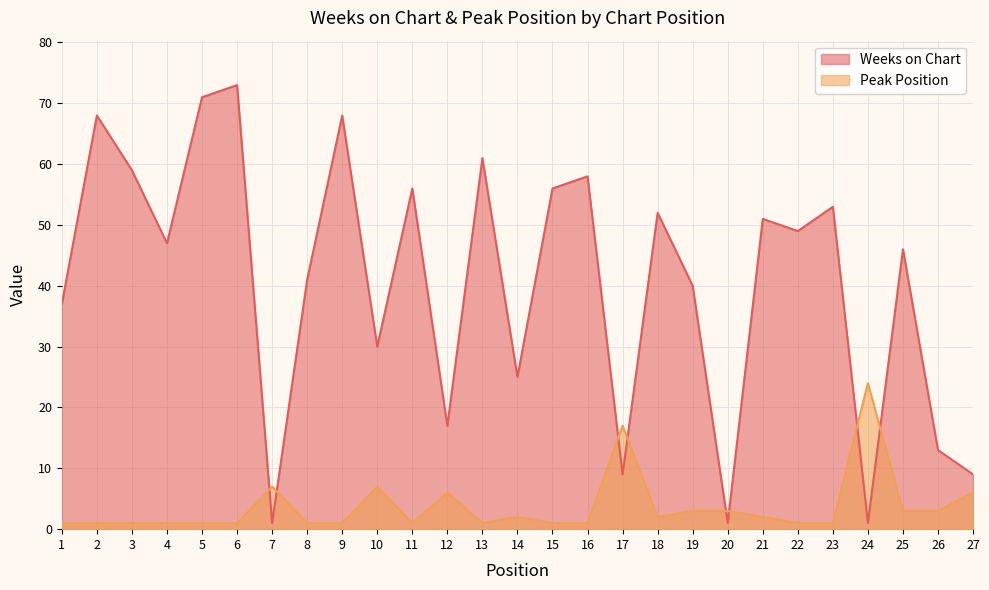

True or false: Peak Position has more than 1 points higher than both neighbors.

True